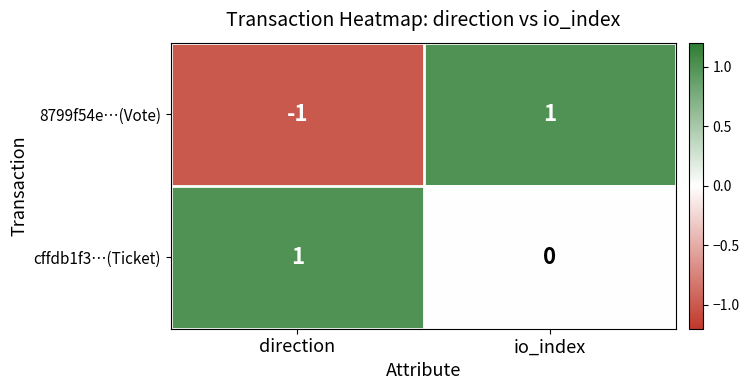

Between direction and io_index, which series saw the biggest shift?

8799f54e…(Vote)